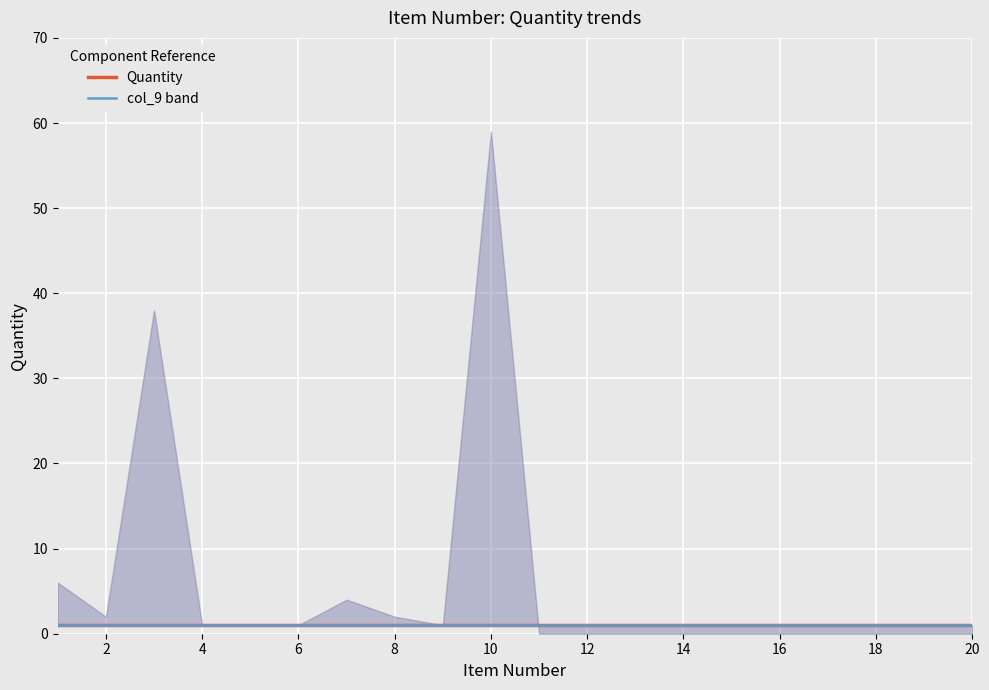

How many lines are shown in the chart?

2